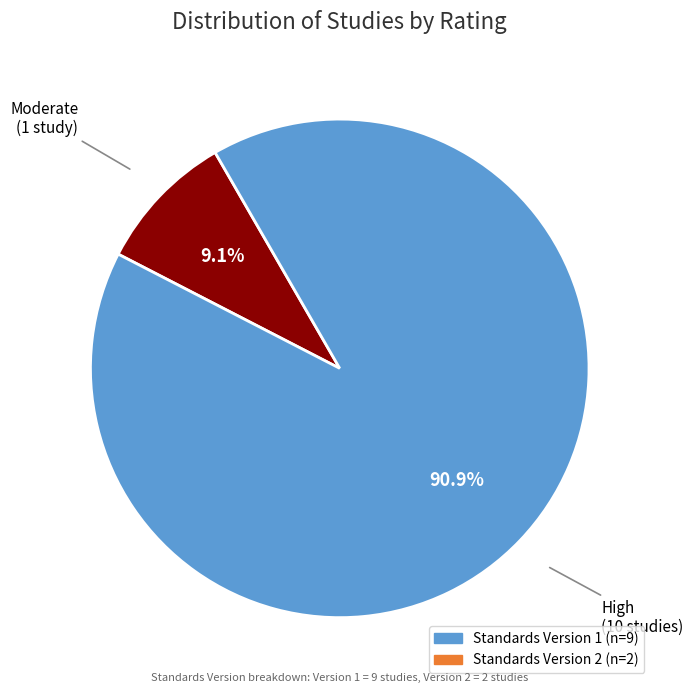

Does any single category account for the majority?

Yes